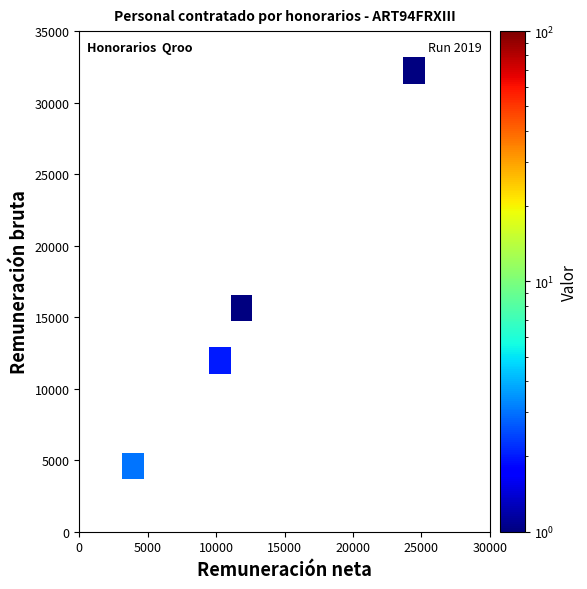

What is the maximum value shown in the chart?

3